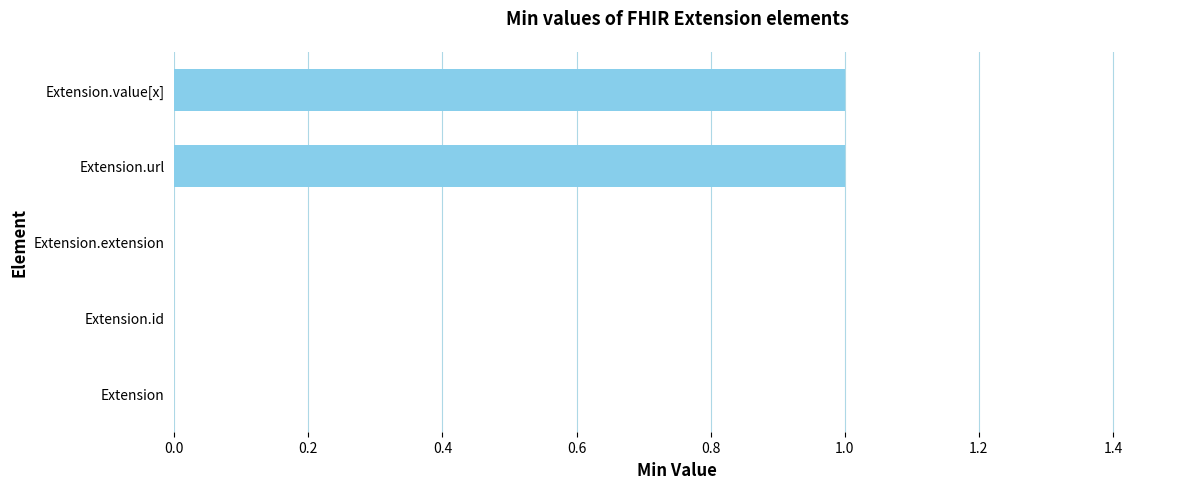

The value at Extension.id is -1. True or false?

False